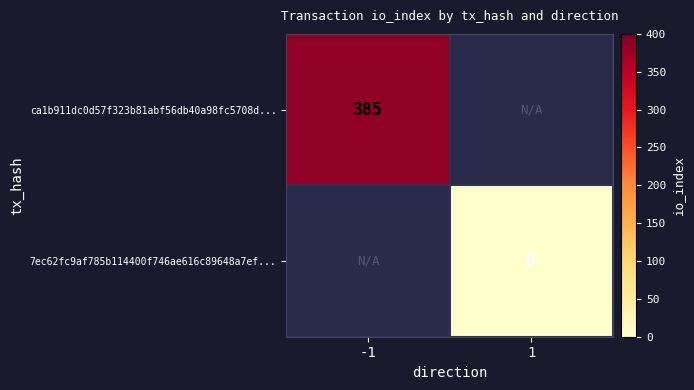

Is it true that ca1b911dc0d57f323b81abf56db40a98fc5708d... equals 385 at -1?

True